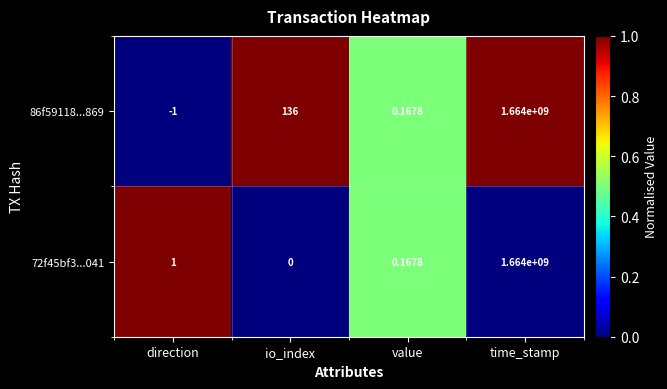

Between io_index and time_stamp, which series saw the biggest shift?

72f45bf3...041